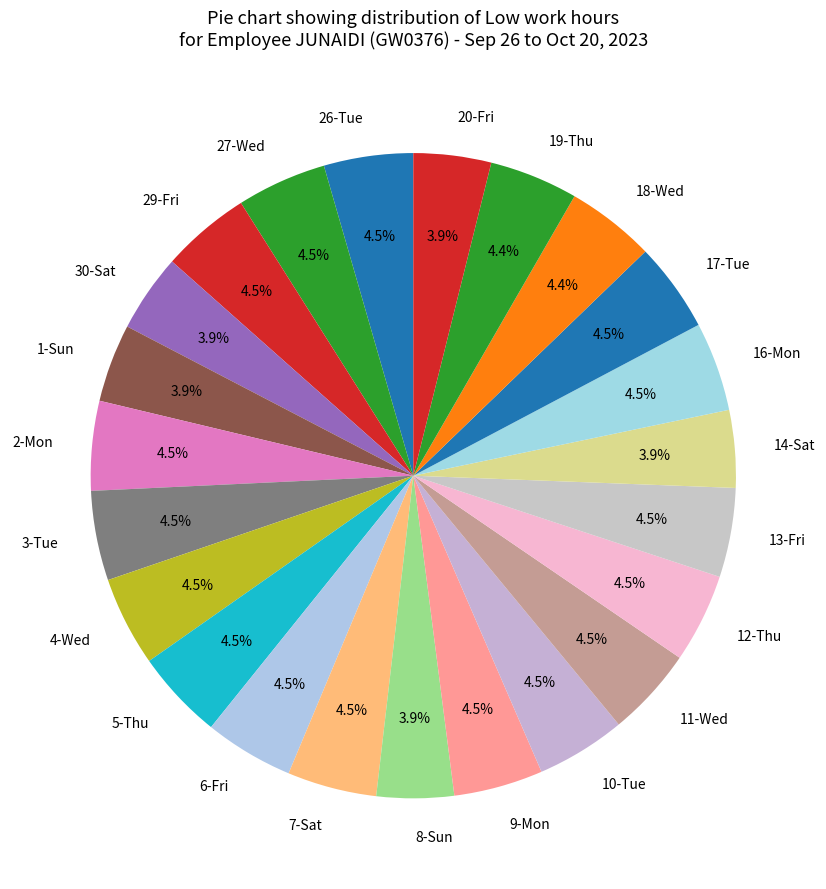

To the nearest percent, what is the difference between the largest and smallest slice percentages?

1%